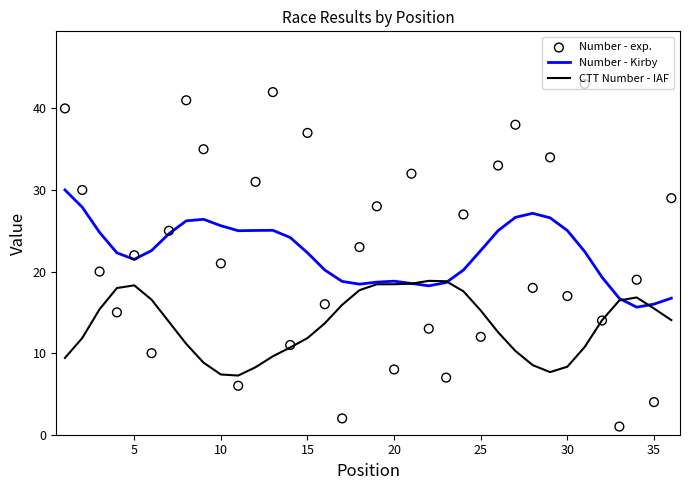

Which series reaches the minimum Y coordinate?

Number - exp.